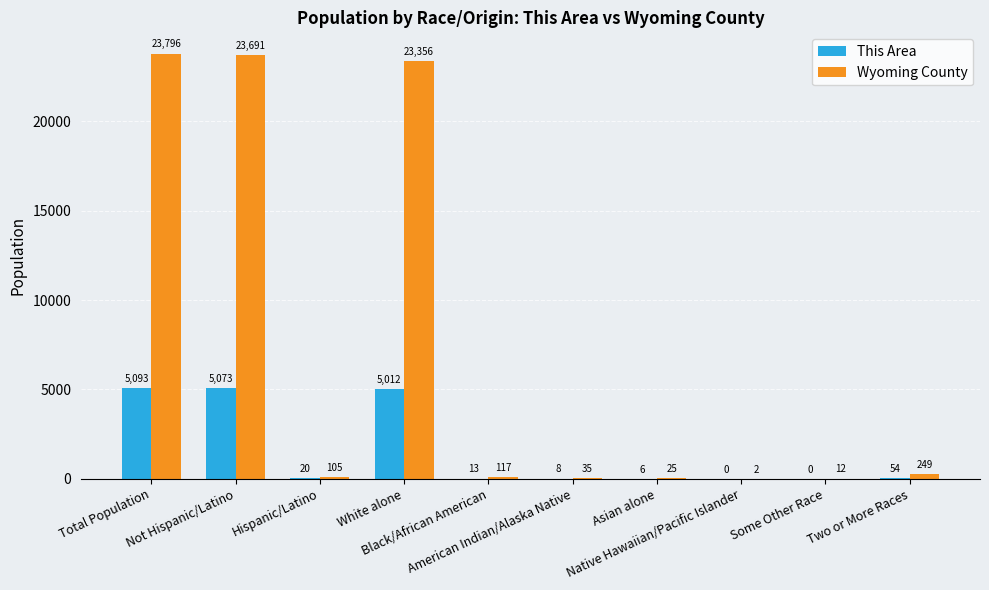

How many groups of bars are there?

10